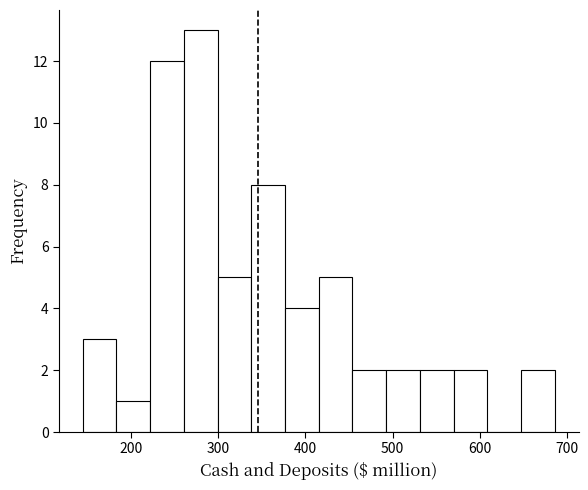

Read against the x-axis, roughly where is the centre of the tallest bar?

280